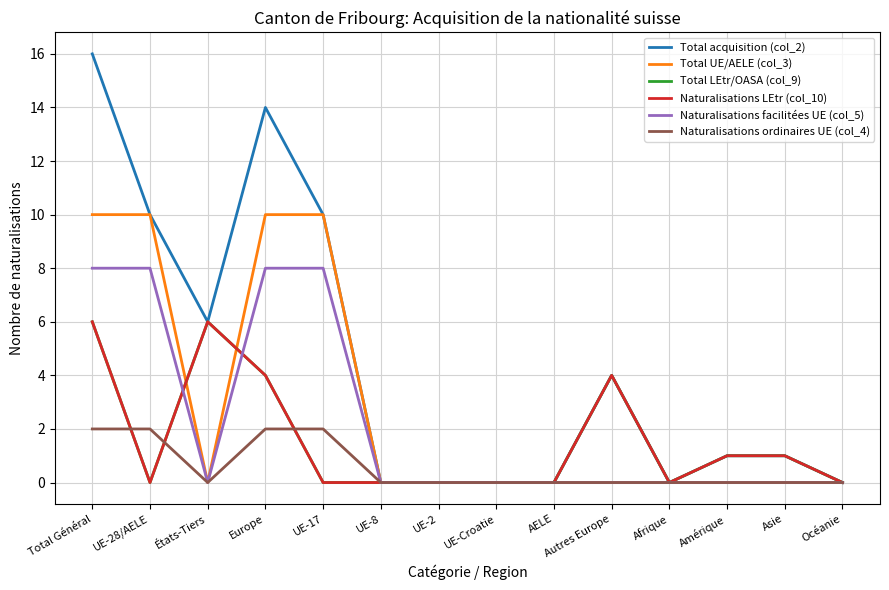

At which label does Total LEtr/OASA (col_9) reach its minimum?

UE-28/AELE